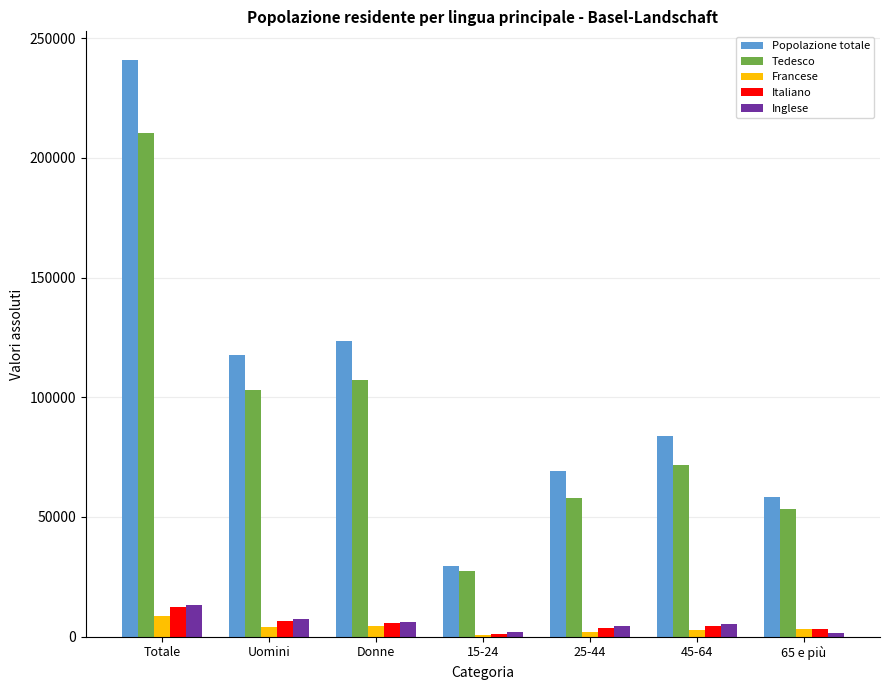

What is the highest value of the Tedesco series?

210247.6